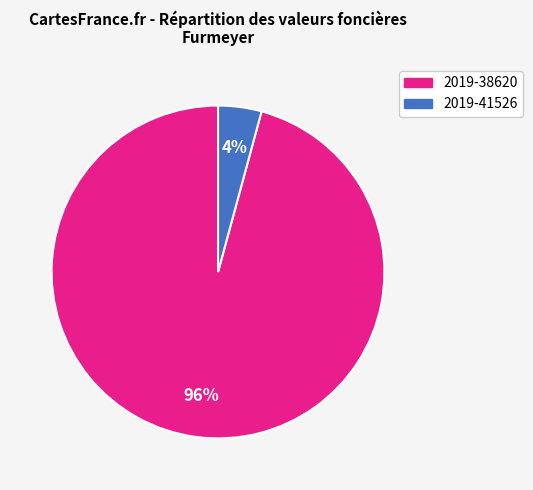

Which has a higher value, 2019-41526 or 2019-38620?

2019-38620